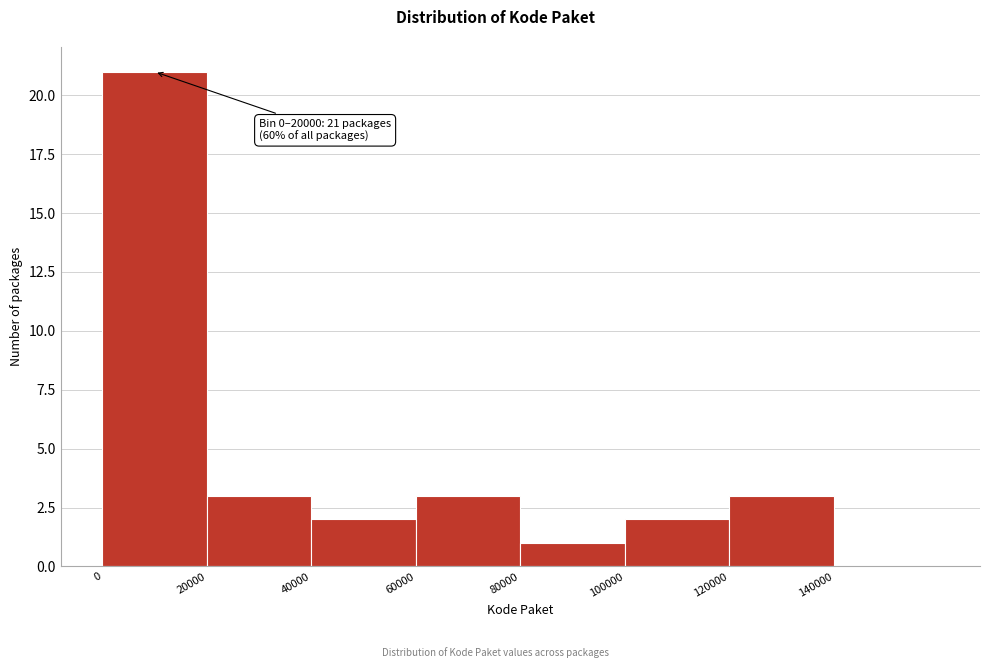

Over which range of the x-axis is the bar tallest?

0 to 20000